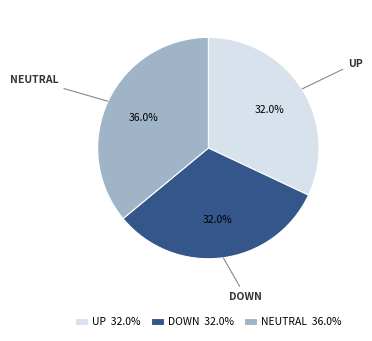

Does any single category account for the majority?

No